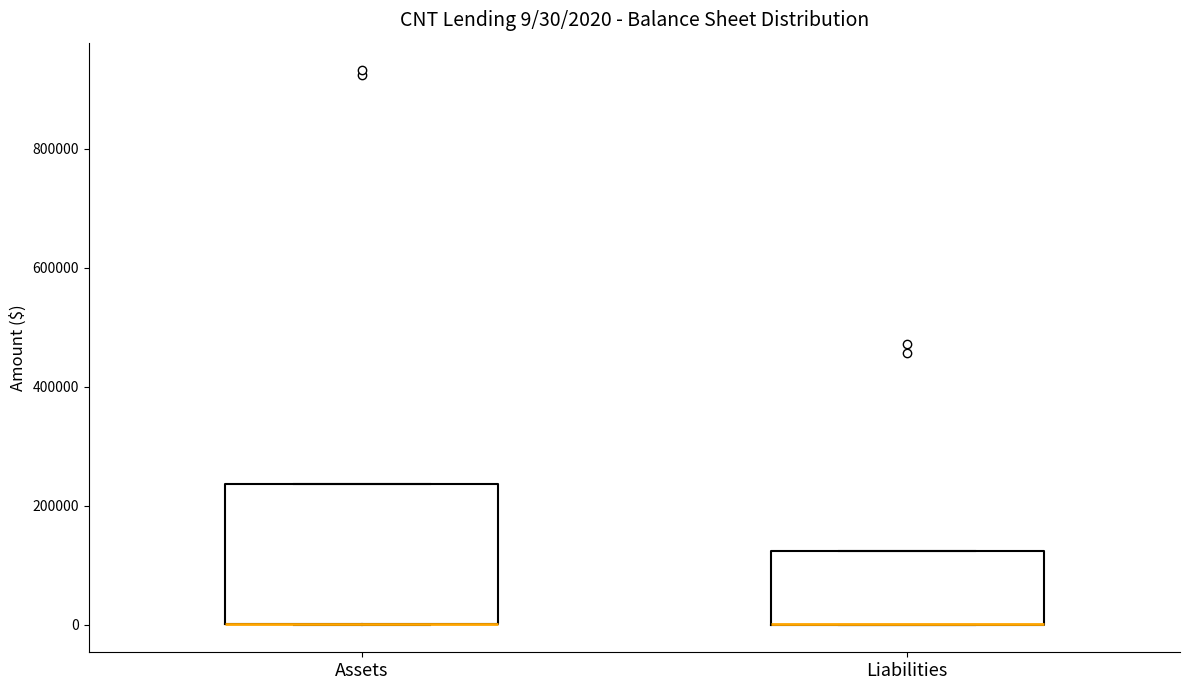

Which box is the tallest, from its lower edge to its upper edge?

Assets